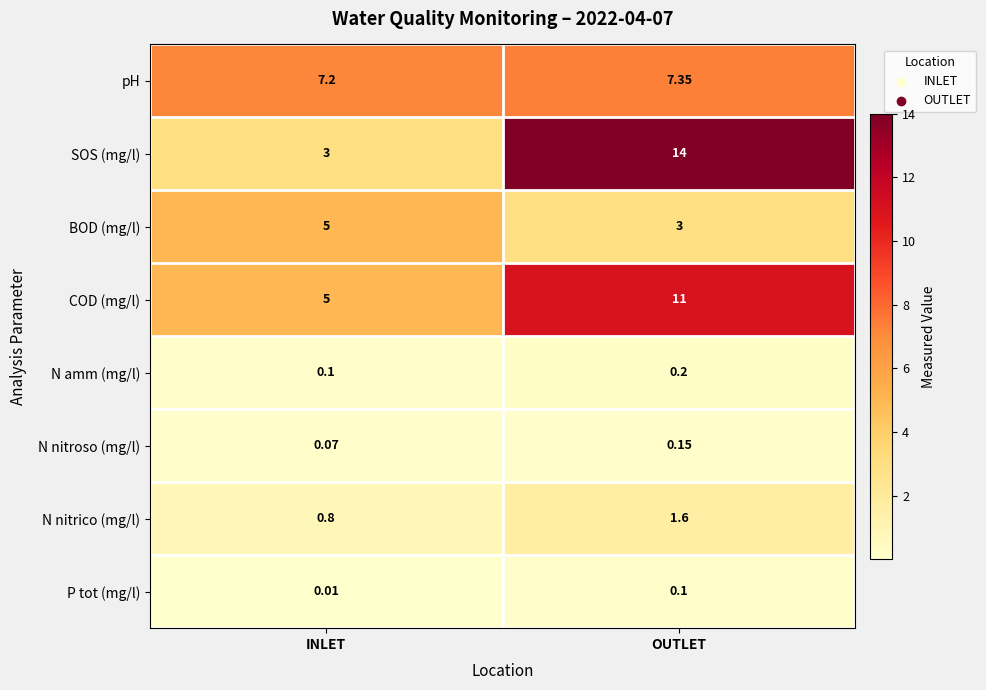

Between INLET and OUTLET, which series saw the biggest shift?

SOS (mg/l)